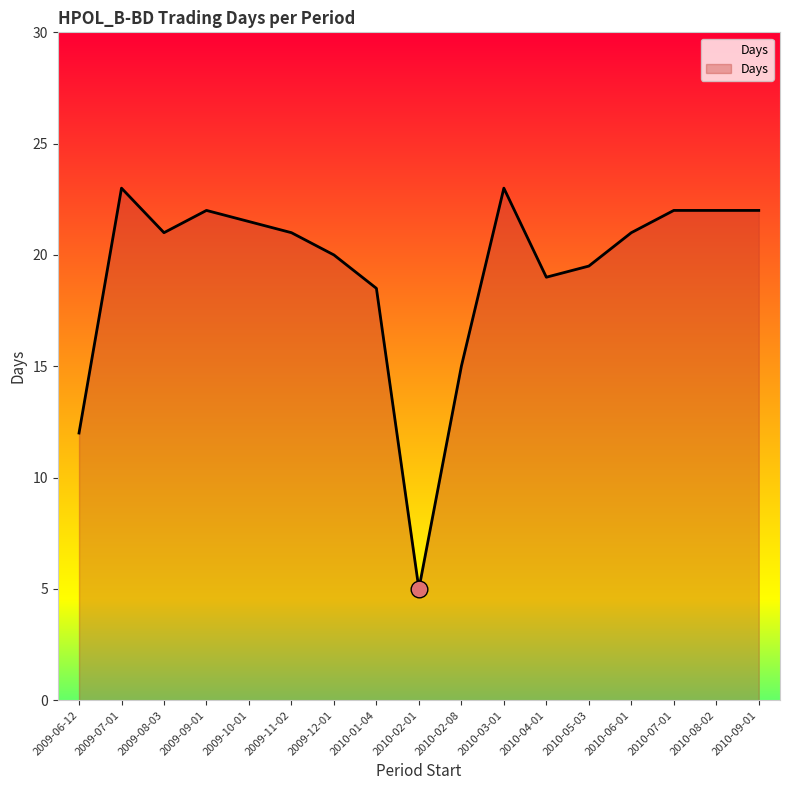

What is the greatest value displayed?

23.0